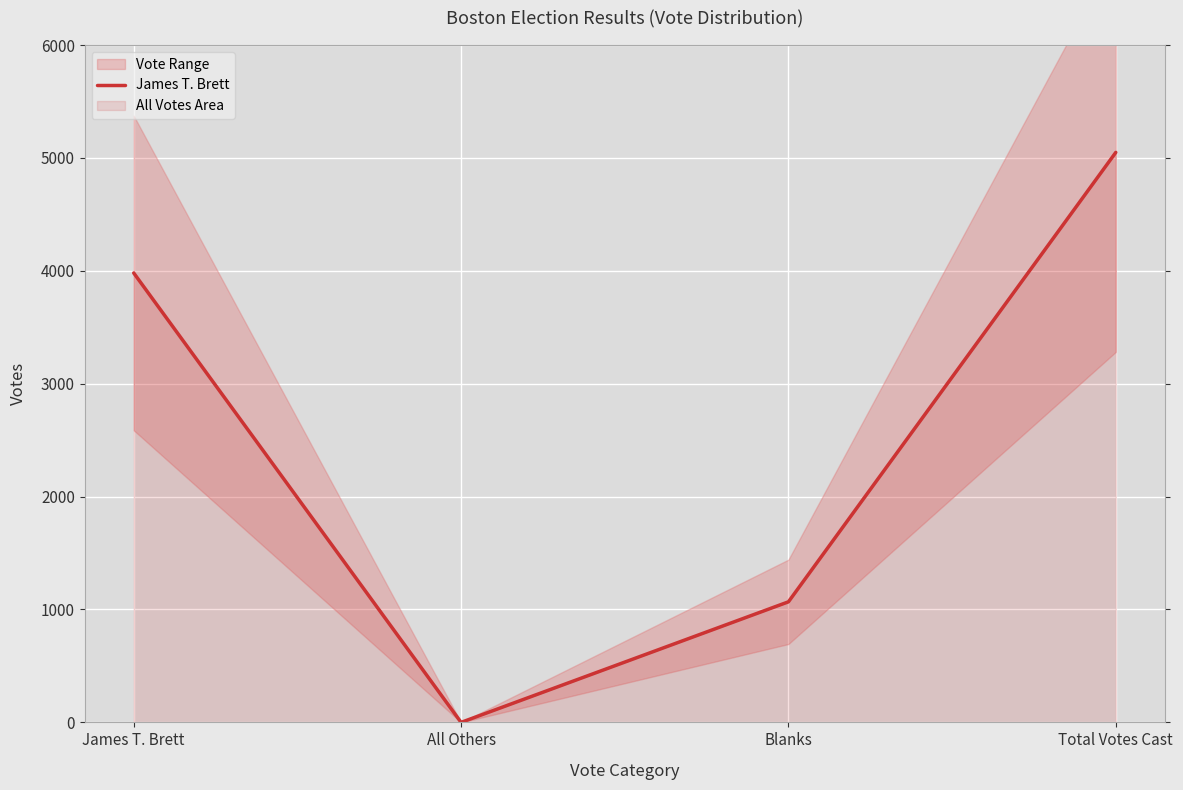

What is the greatest value displayed?

5049